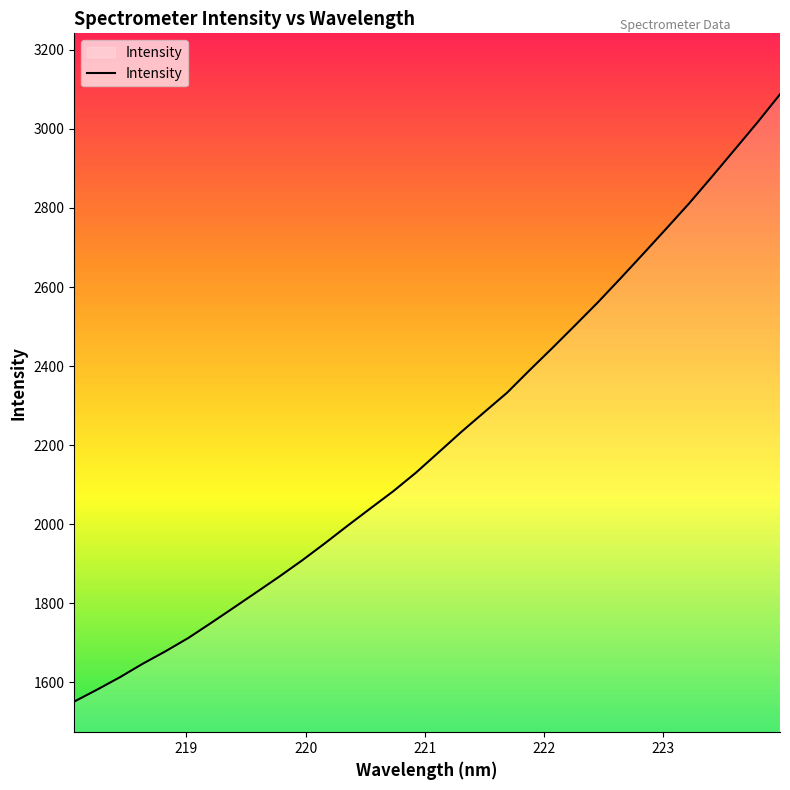

What is the maximum value shown in the chart?

3087.6